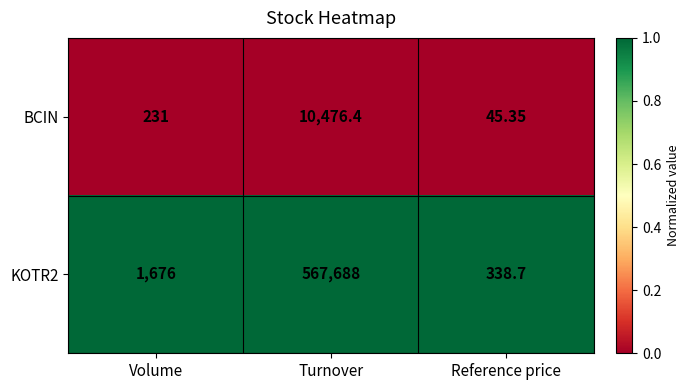

At which category does the chart reach its minimum across all series?

Reference price